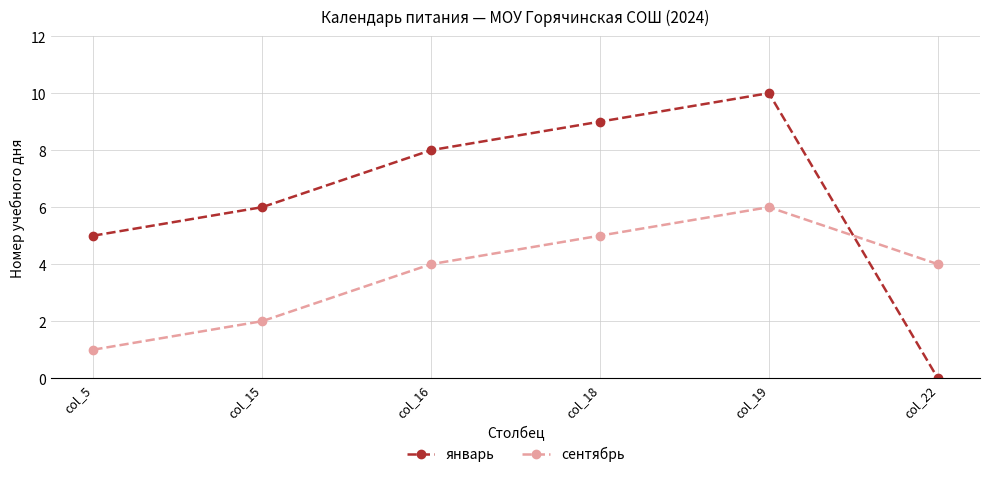

The value of сентябрь at col_22 is 7. True or false?

False